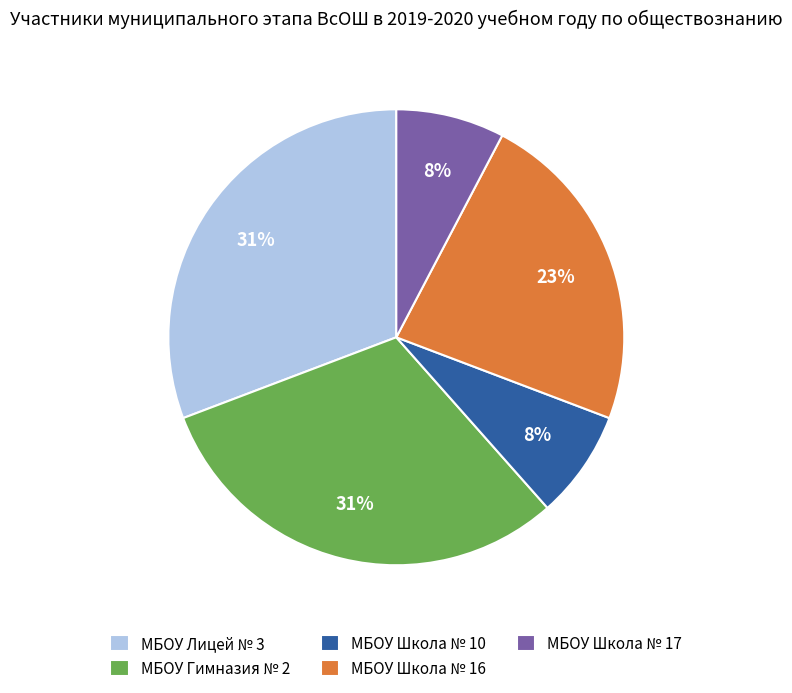

How many segments does this pie chart have?

5